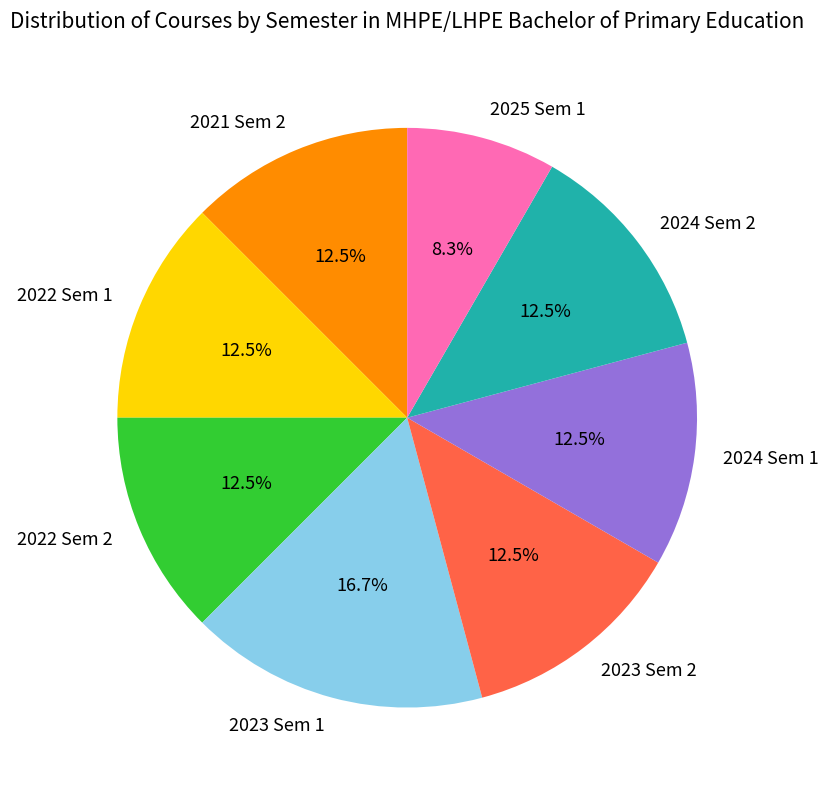

Which category has the smallest portion of the pie?

2025 Sem 1